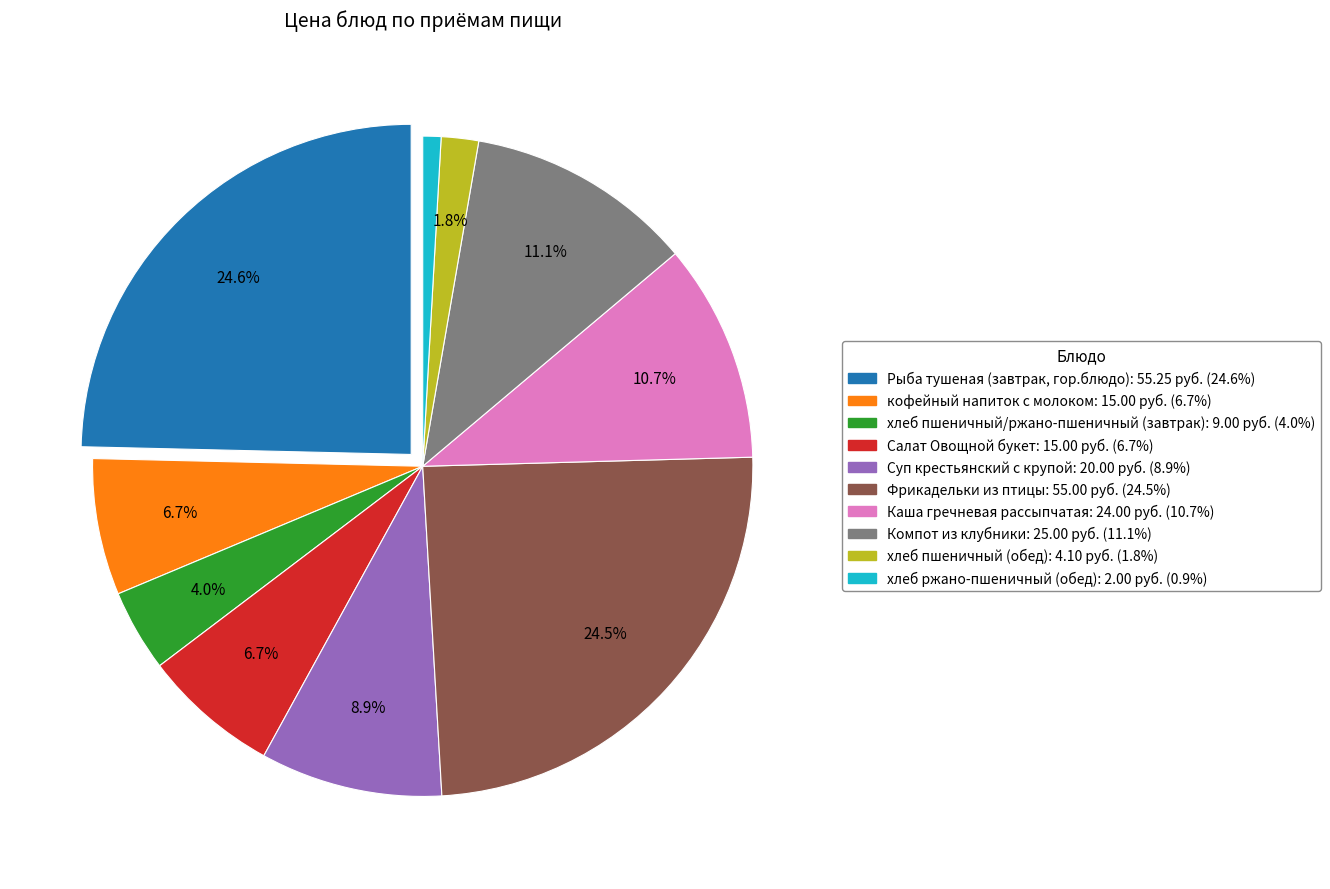

To the nearest percent, what portion does Компот из клубники represent?

11%